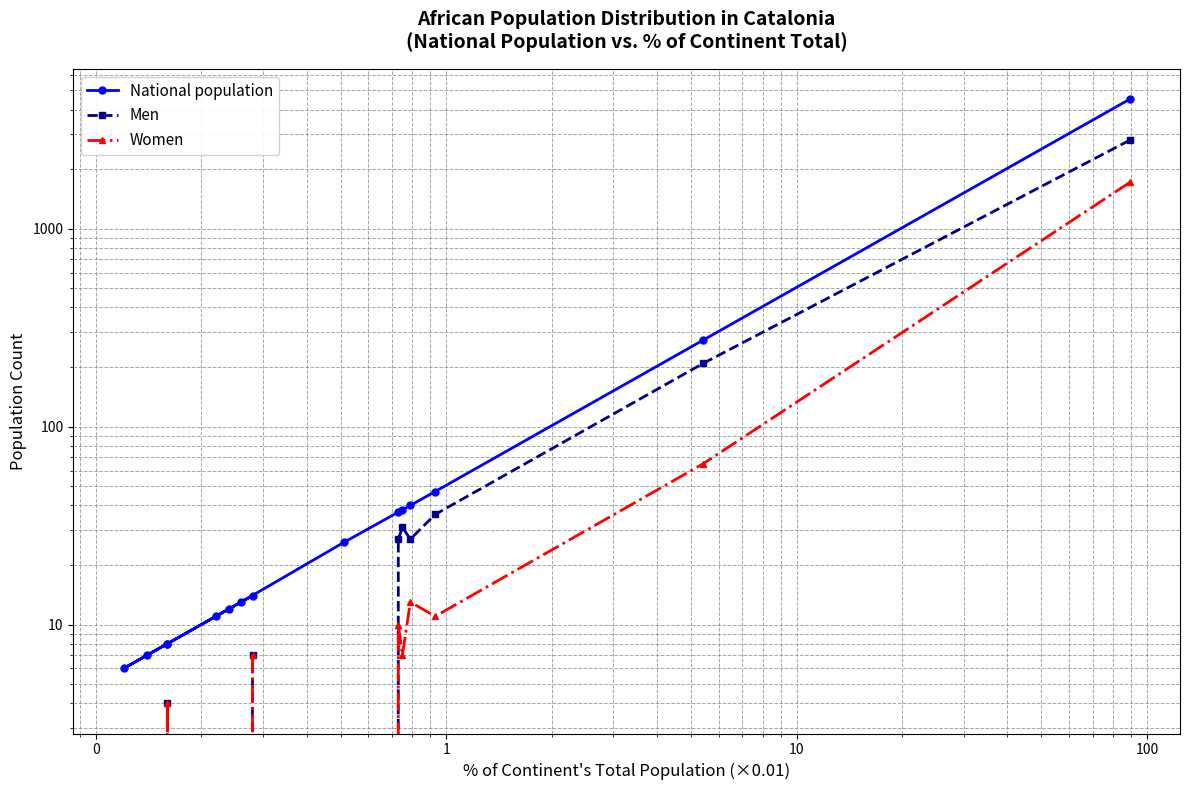

Which series has the largest total across all categories?

National population